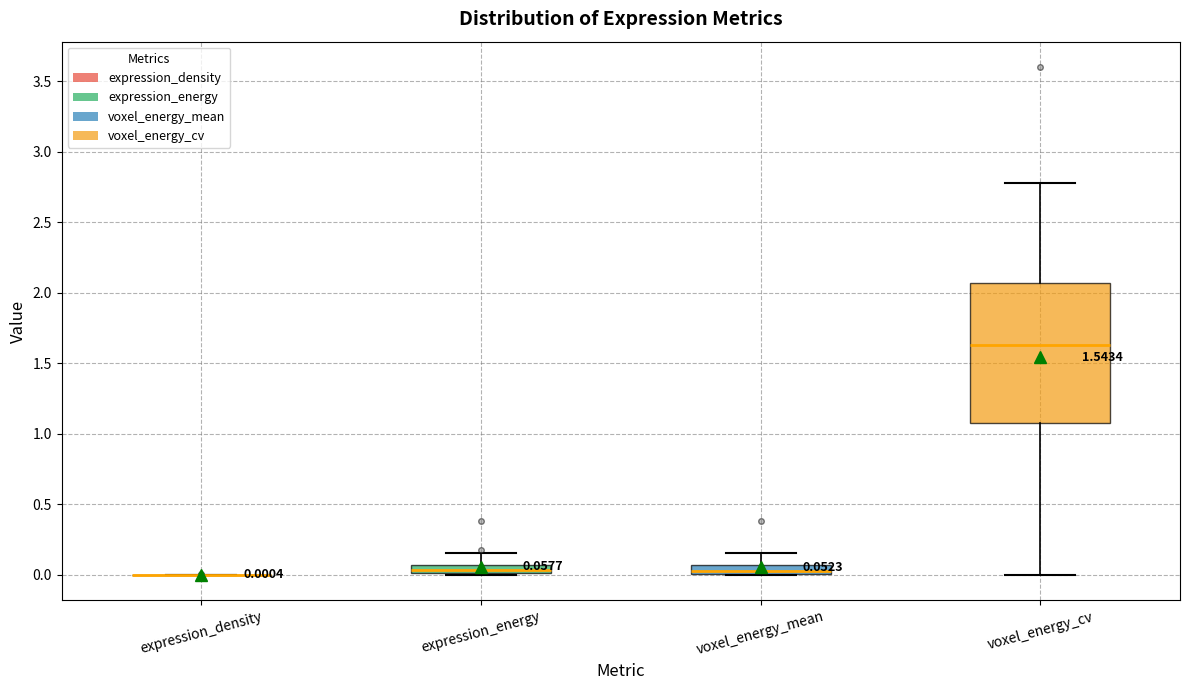

Comparing the boxes themselves (not the whiskers), which one is the tallest?

voxel_energy_cv